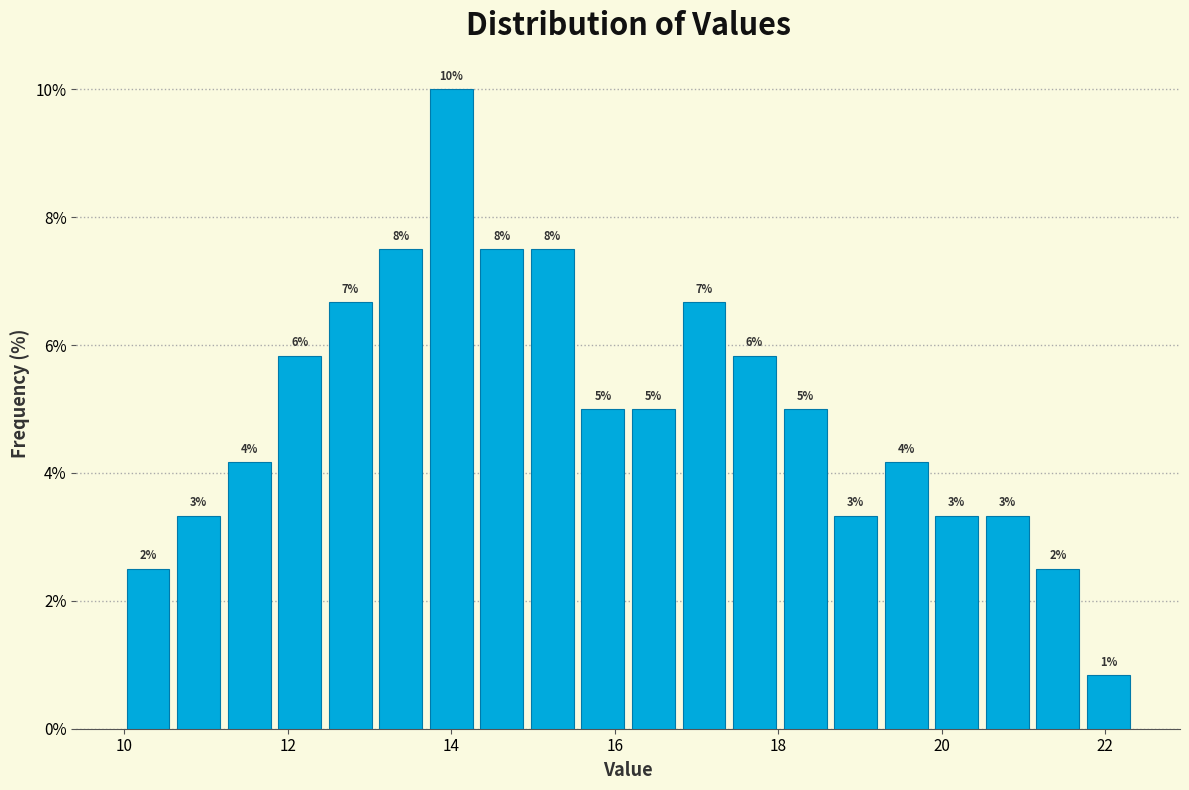

Around what value on the x-axis is the tallest bar? Give the approximate position of its centre, as read against the axis.

14.0